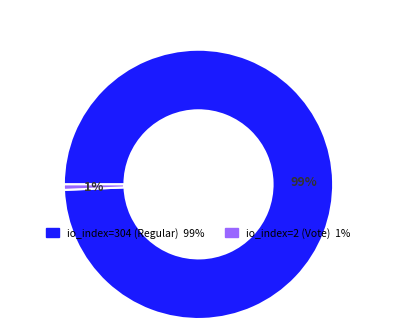

Is there a majority slice in this chart?

Yes